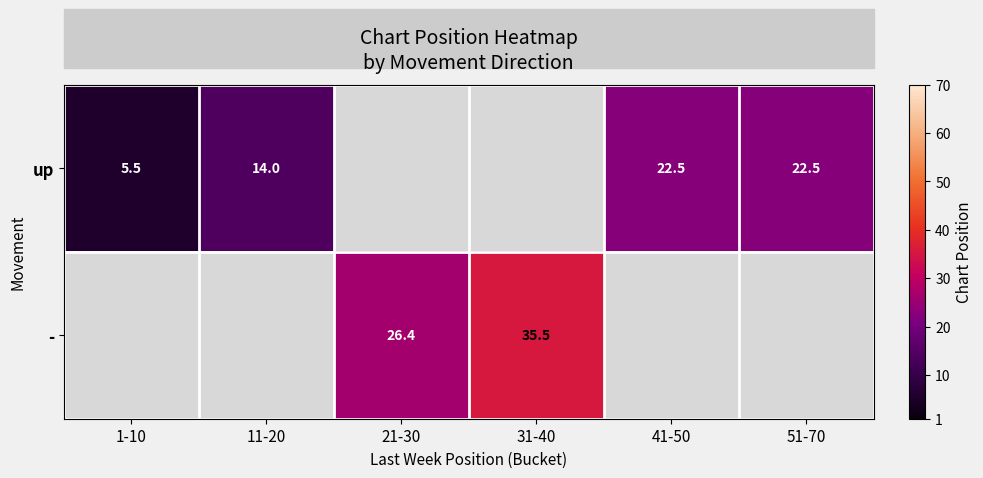

The up series shows 8.2 at 1-10. True or false?

False